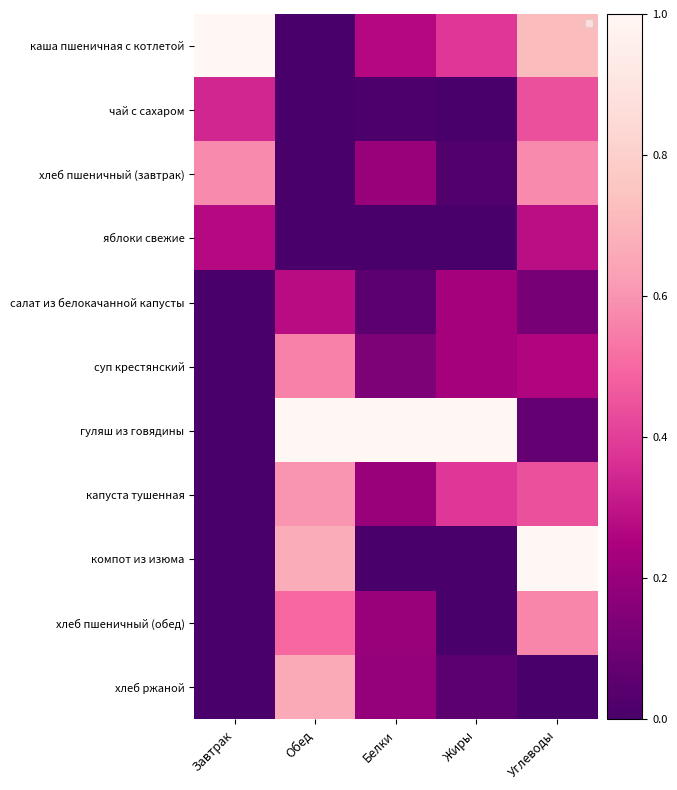

Rank the series at Жиры from highest to lowest value.

гуляш из говядины, каша пшеничная с котлетой, капуста тушенная, салат из белокачанной капусты, суп крестянский, хлеб ржаной, хлеб пшеничный (завтрак), чай с сахаром, яблоки свежие, компот из изюма, хлеб пшеничный (обед)